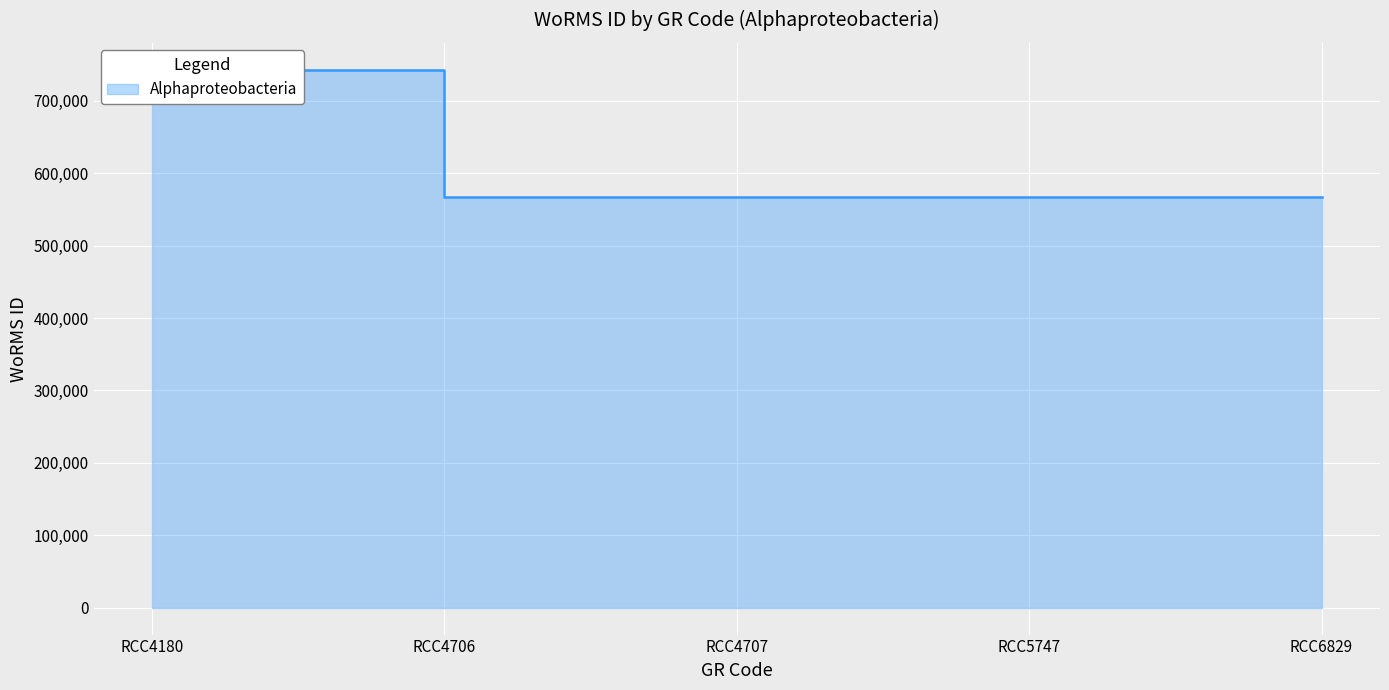

What is the sum of all values?

3013322